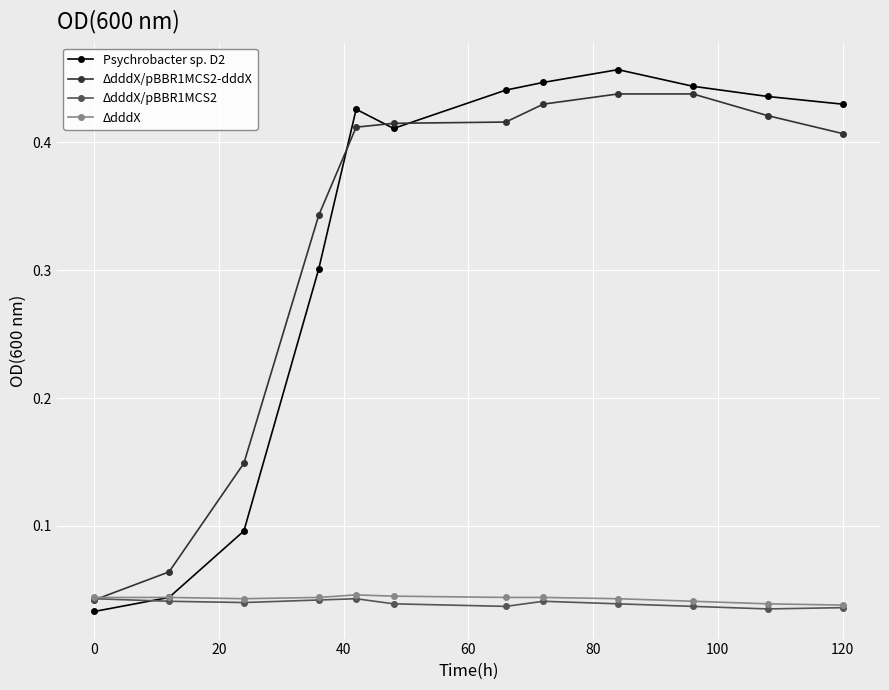

Which series has the widest spread of values?

Psychrobacter sp. D2